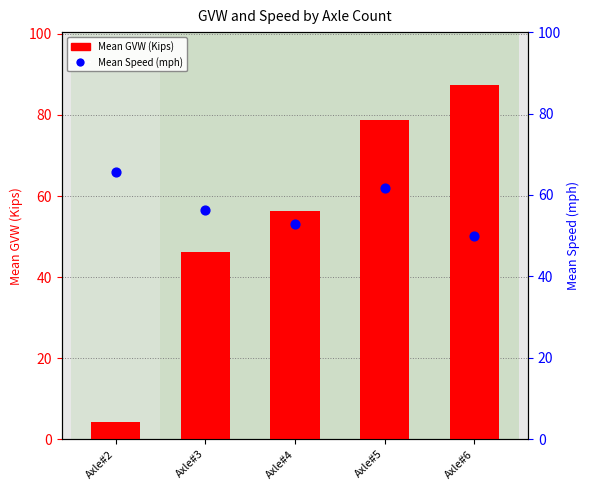

Which series contains the highest Y value?

Mean GVW (Kips)